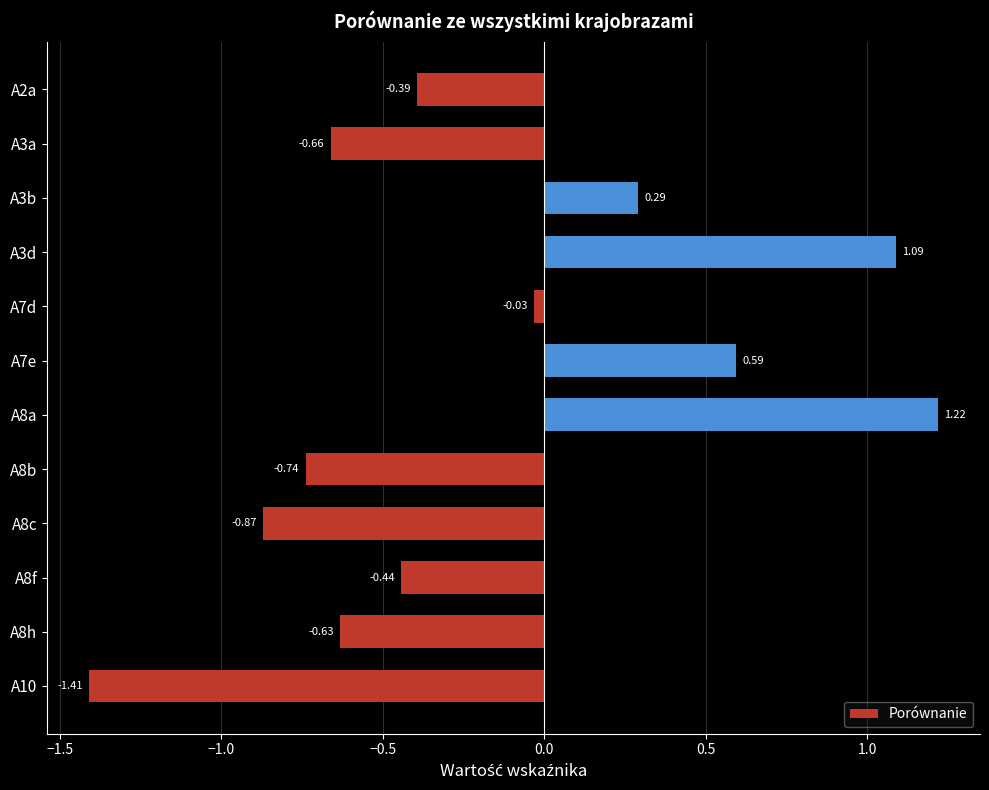

What is the sum of all values?

-2.0